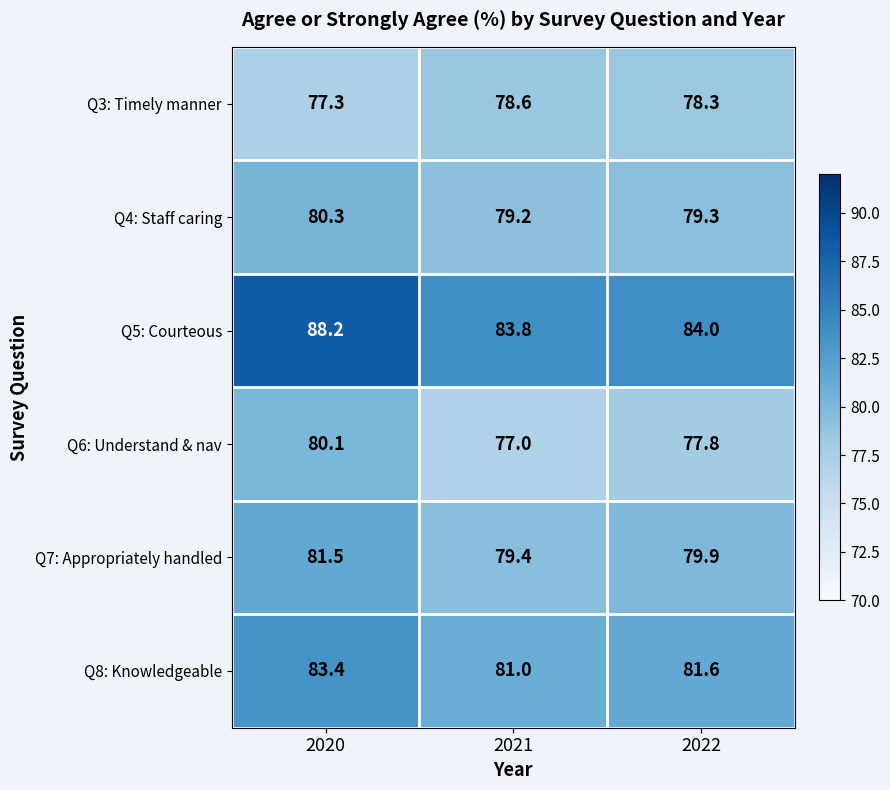

What is the smallest value displayed?

77.0